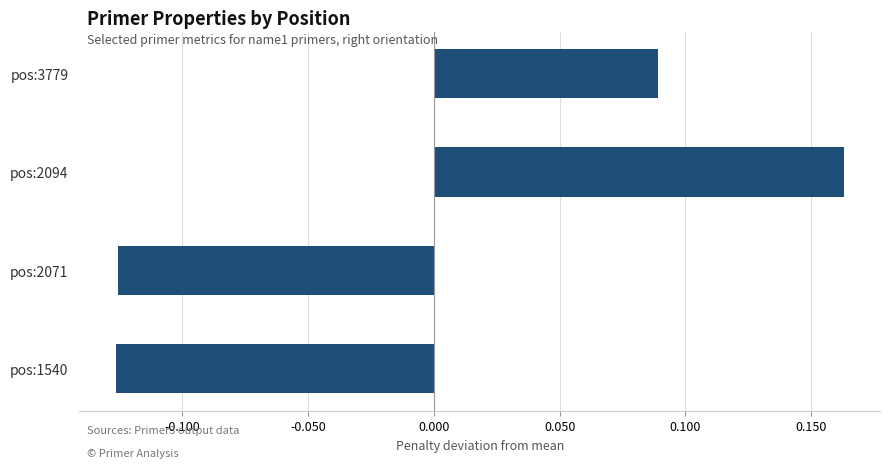

What is the difference between the maximum and second lowest values?

0.3